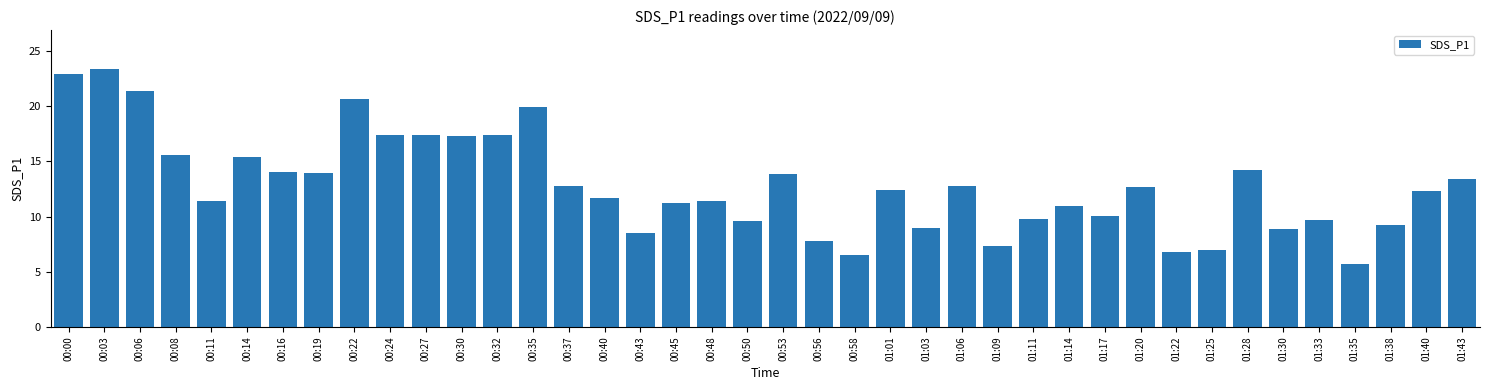

What is the maximum value shown in the chart?

23.4